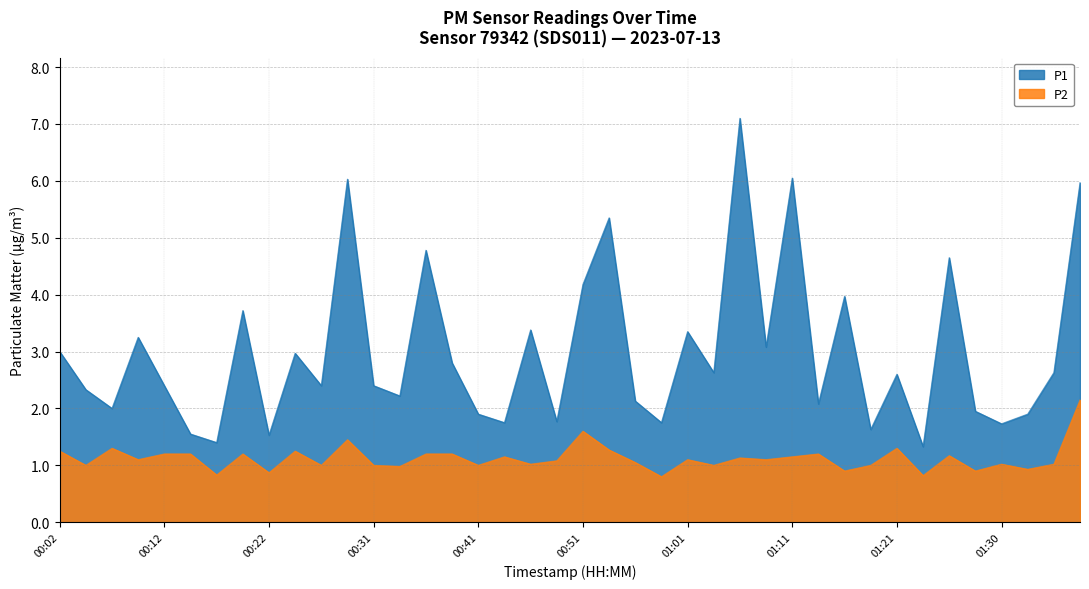

How many values in the P1 series exceed 2?

27